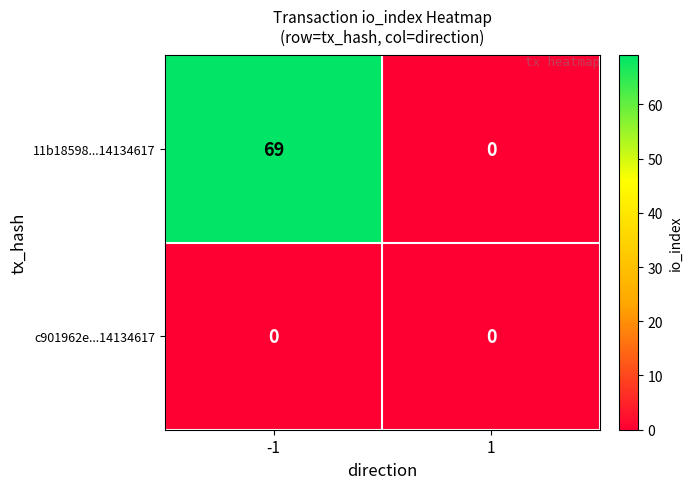

The value of 11b18598...14134617 at 1 is 44. True or false?

False